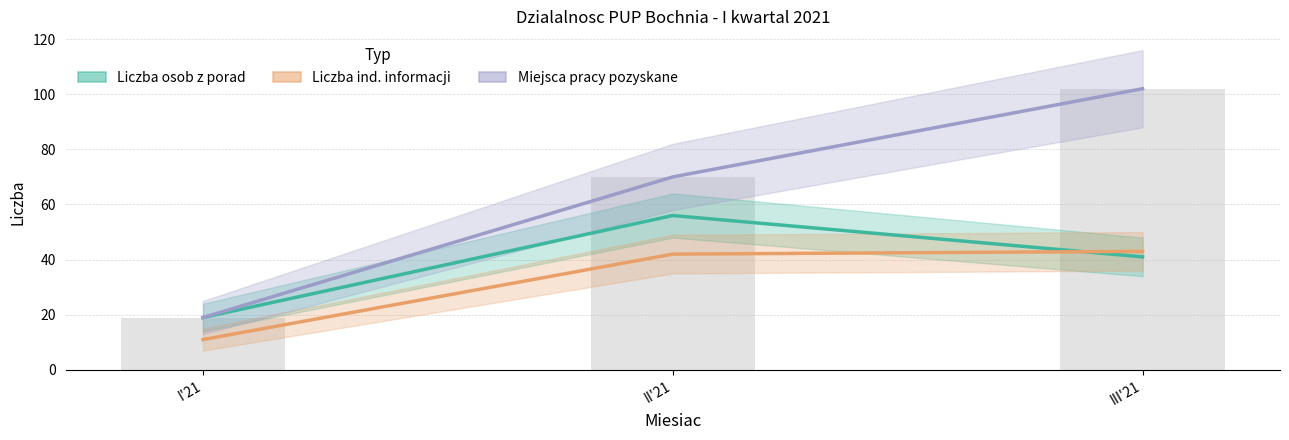

At I'21, list the series in order from largest to smallest.

Liczba osob, ktore skorzystaly z porad, Miejsca pracy pozyskane przez posrednika, Liczba udzielonych indywidualnych informacji